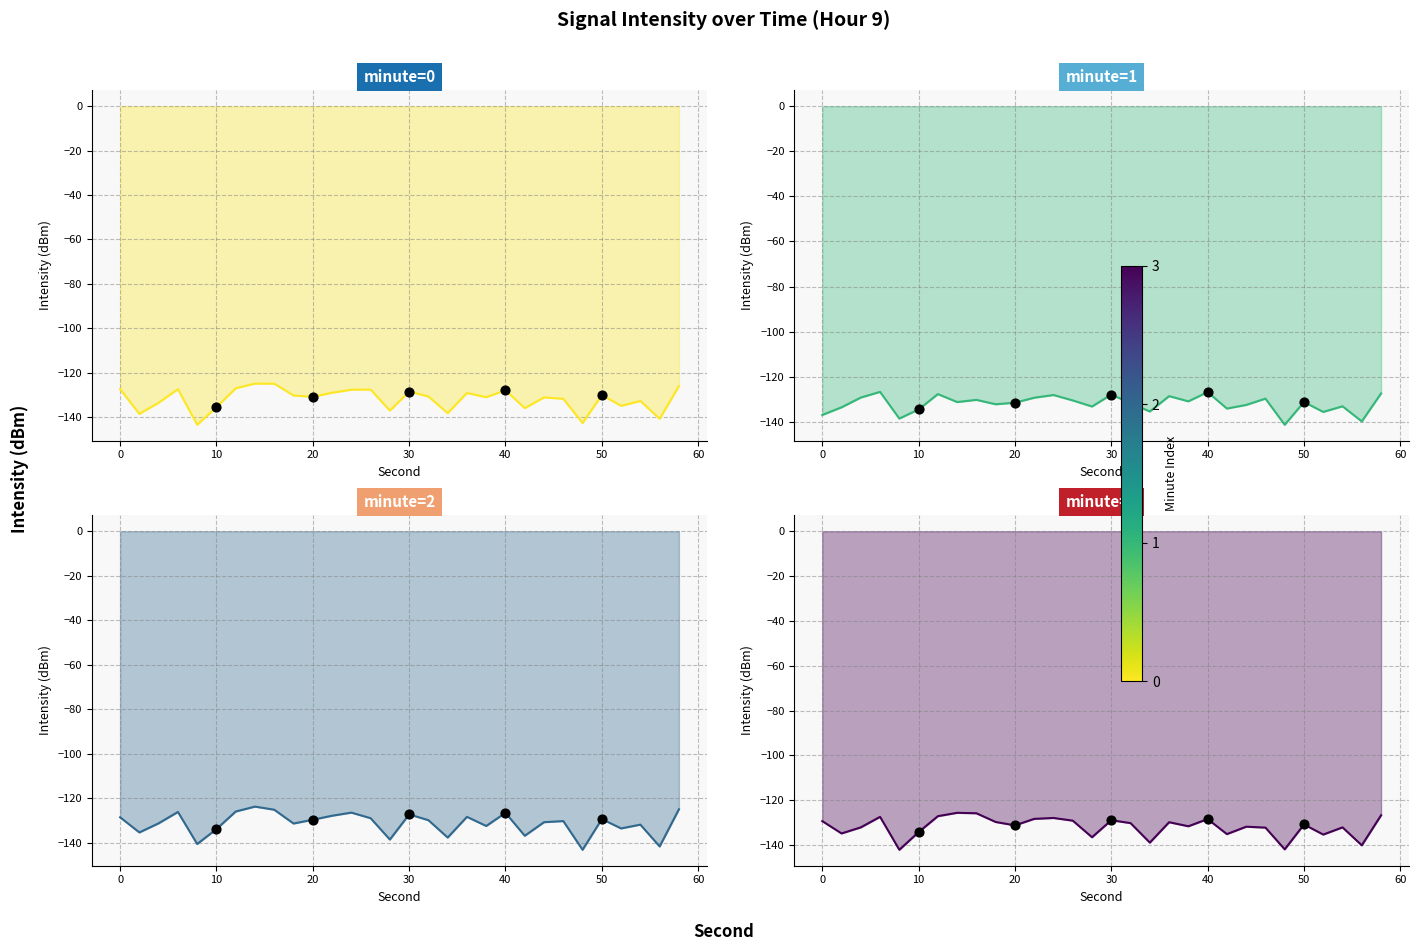

At how many categories does at least one series exceed -137?

27